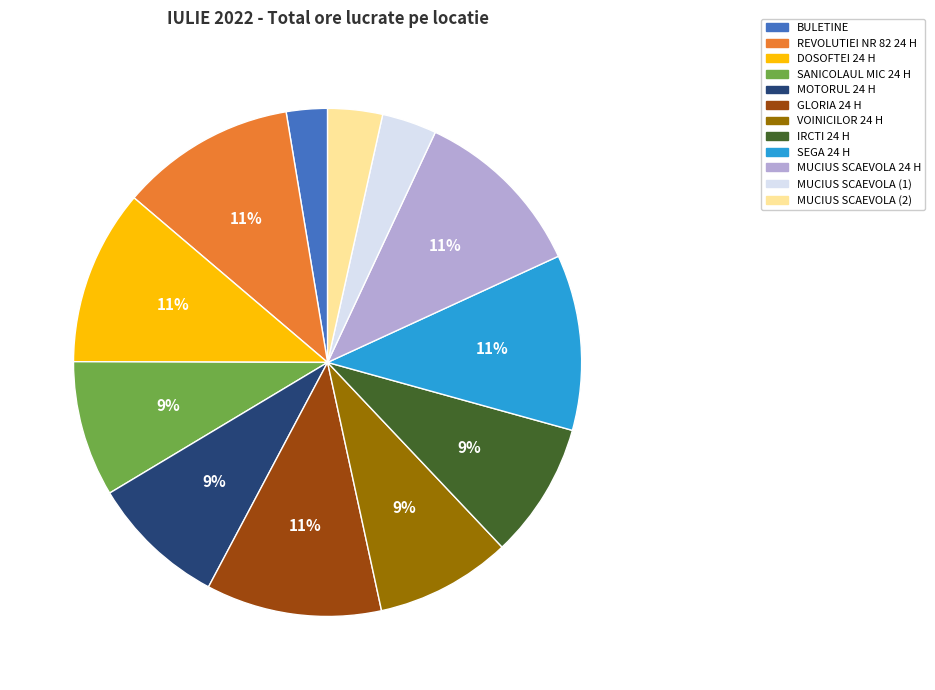

Which has a higher value, BULETINE or IRCTI 24 H?

IRCTI 24 H